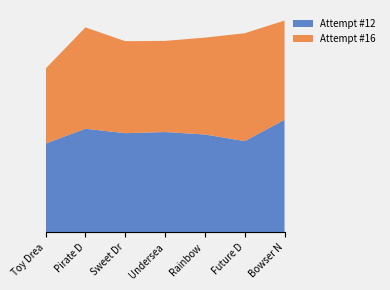

Reading left to right, extract all data points from this chart.

Attempt #12: 1651932	1926757	1844232	1865764	1820165	1697002	2094388
Attempt #16: 1394576	1886561	1712229	1696432	1802658	2007795	1845574